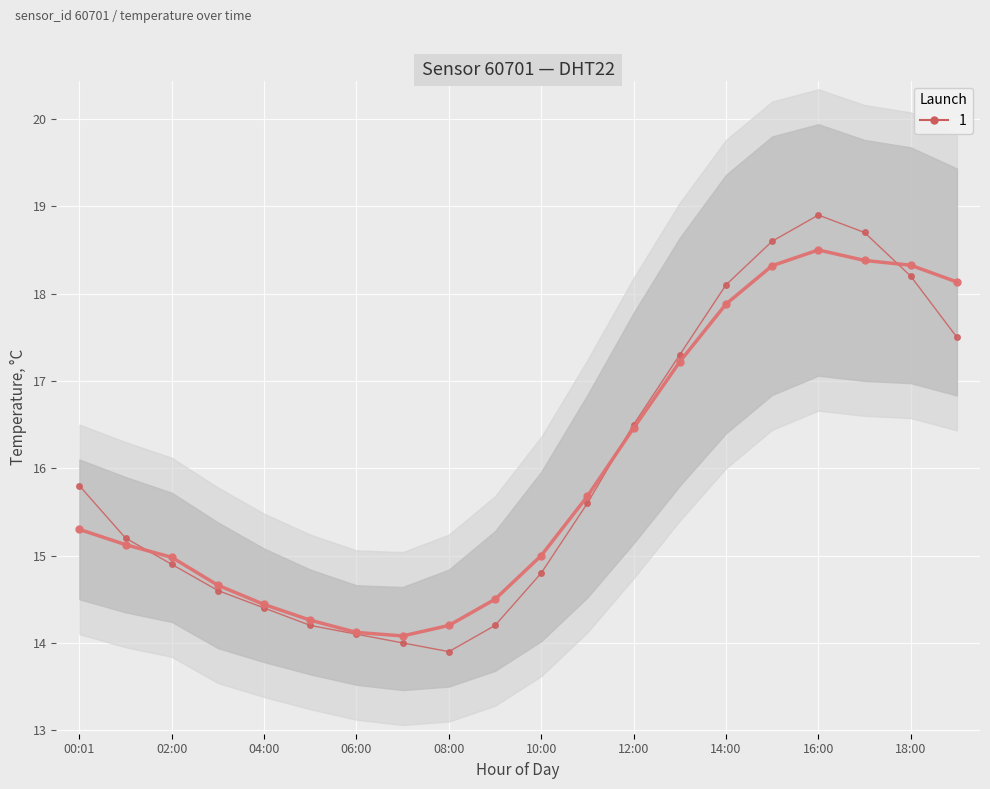

At which category does the chart reach its peak across all series?

16:00